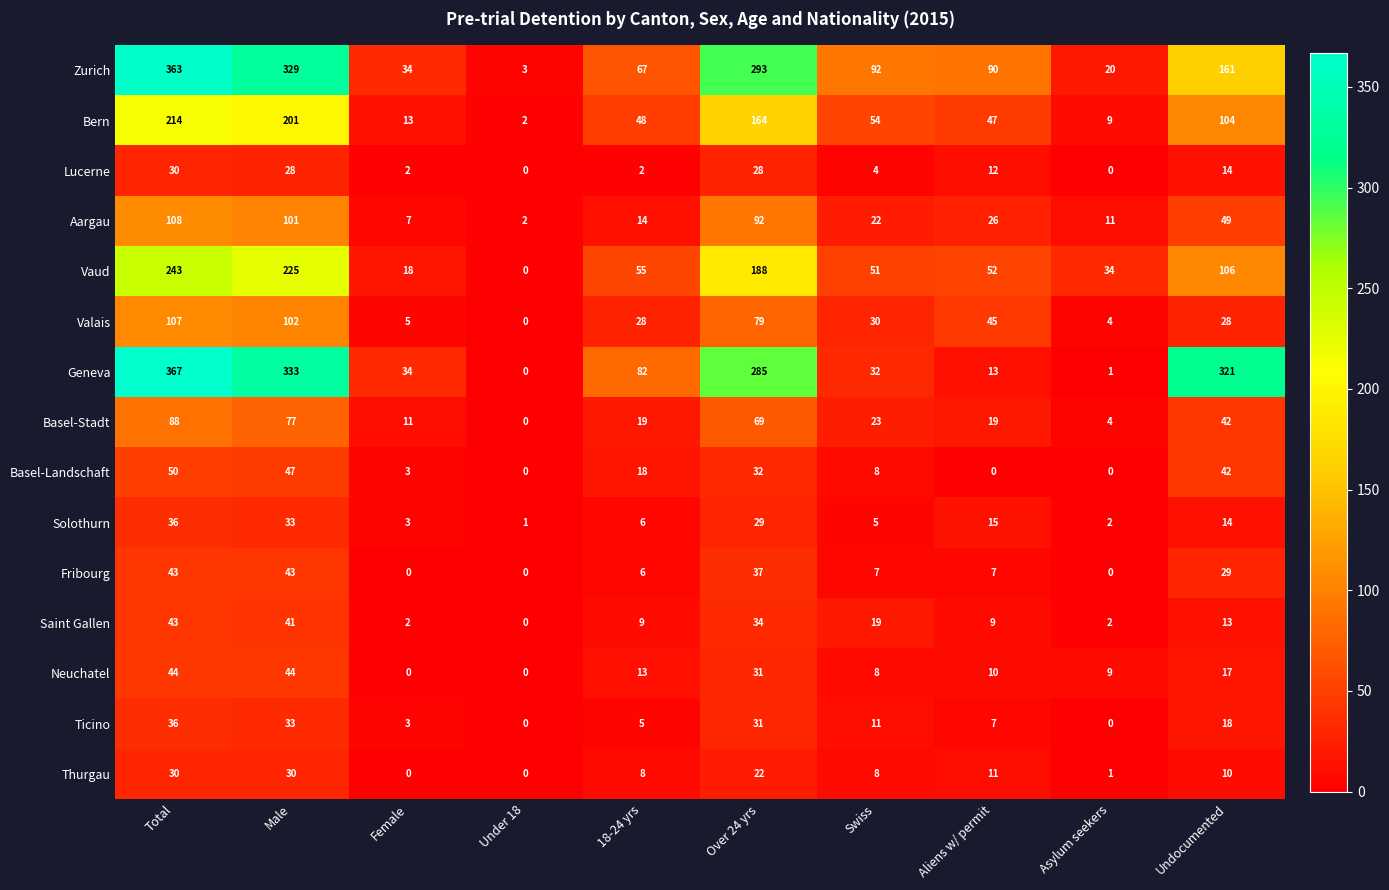

The value of Neuchatel at Asylum seekers is 4. True or false?

False